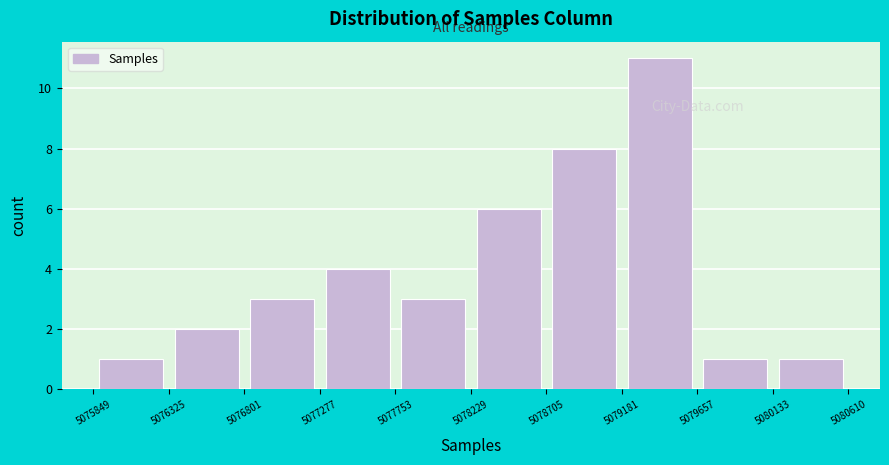

Reading left to right, transcribe this chart: for each bar, give the range it covers on the x-axis and its height. The values are not printed on the chart, so give them approximately, as read against the axis.

5075849 to 5076325: 1
5076325 to 5076801: 2
5076801 to 5077277: 3
5077277 to 5077753: 4
5077753 to 5078229: 3
5078229 to 5078705: 6
5078705 to 5079181: 8
5079181 to 5079657: 11
5079657 to 5080133: 1
5080133 to 5080610: 1